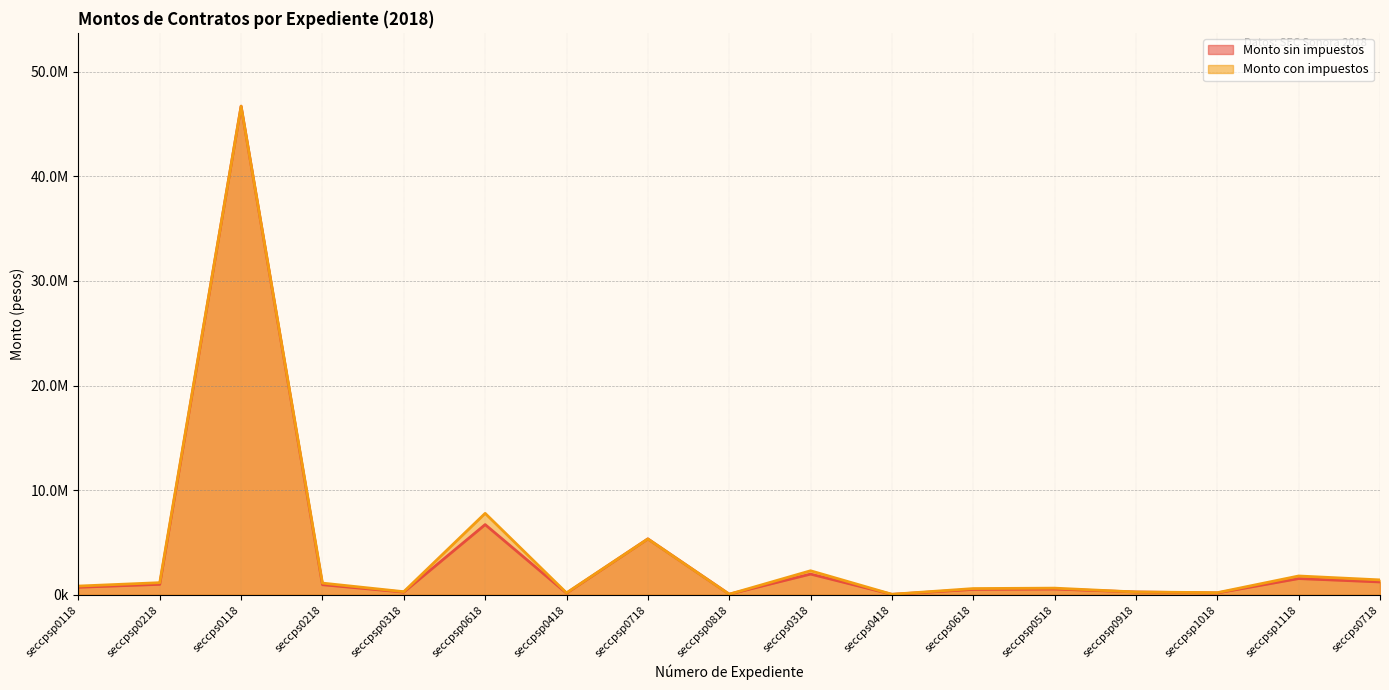

Reading left to right, transcribe all the data shown in this chart.

Monto sin impuestos: 720000.0	1000000.0	46696442.0	964732.2	256895.0	6710240.0	159482.0	5343000.0	60000.0	1981350.0	44137.0	515000.0	550000.0	270000.0	177590.0	1551000.0	1229142.0
Monto con impuestos: 835200.0	1160000.0	46696442.0	1119089.3	297998.2	7783878.4	185000.0	5343000.0	60000.0	2298366.0	51200.0	597400.0	638000.0	270000.0	206004.4	1799160.0	1425805.0